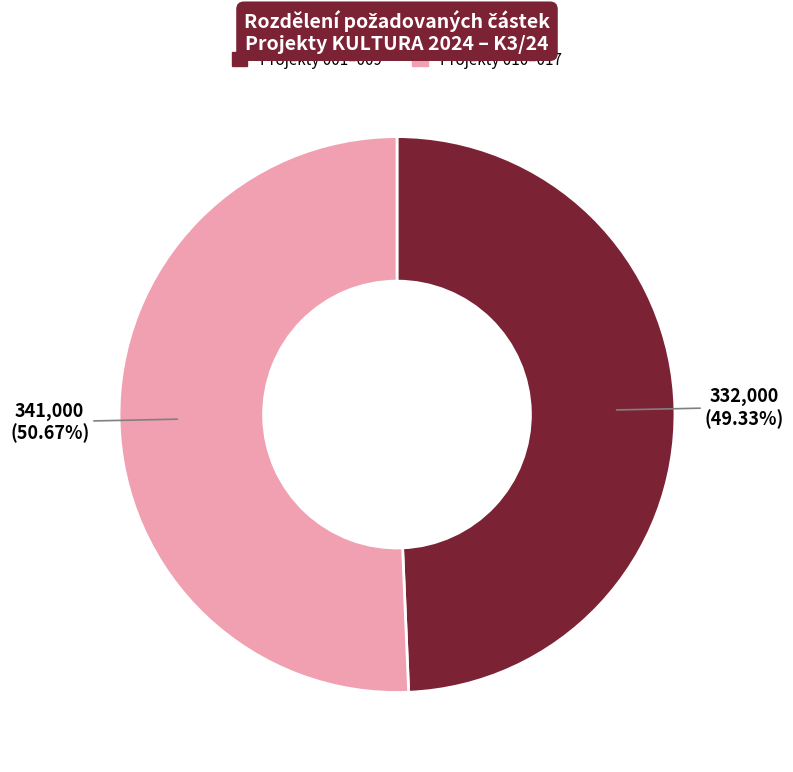

Is there any slice that represents more than half of the pie?

Yes